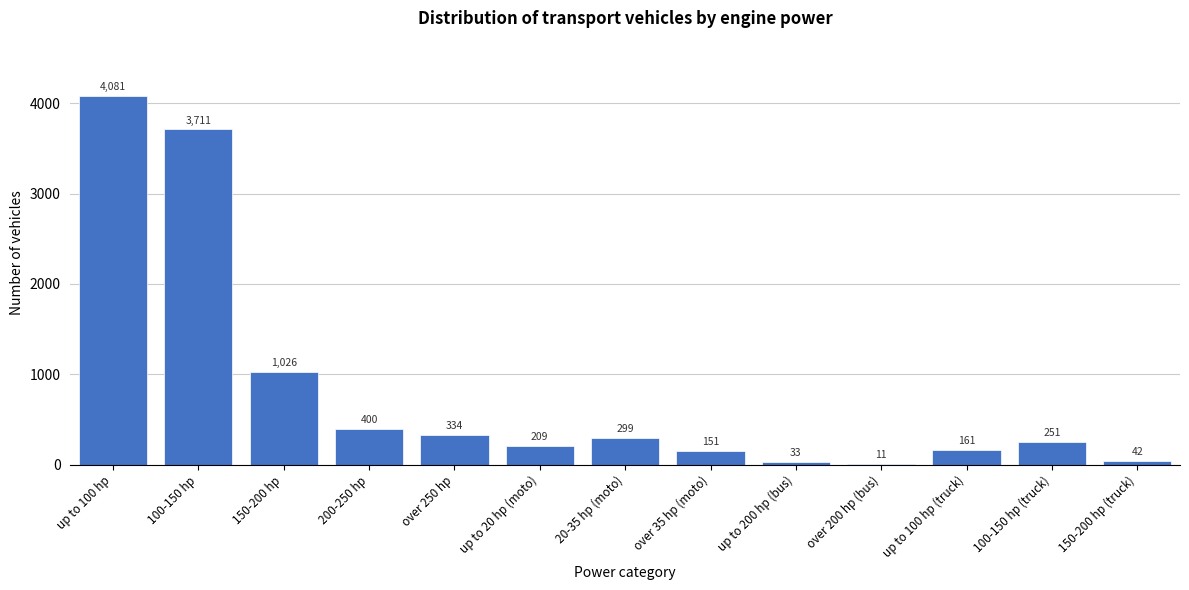

Reading left to right, list all the values displayed in this chart.

up to 100 hp=4081	100-150 hp=3711	150-200 hp=1026	200-250 hp=400	over 250 hp=334	up to 20 hp (moto)=209	20-35 hp (moto)=299	over 35 hp (moto)=151	up to 200 hp (bus)=33	over 200 hp (bus)=11	up to 100 hp (truck)=161	100-150 hp (truck)=251	150-200 hp (truck)=42